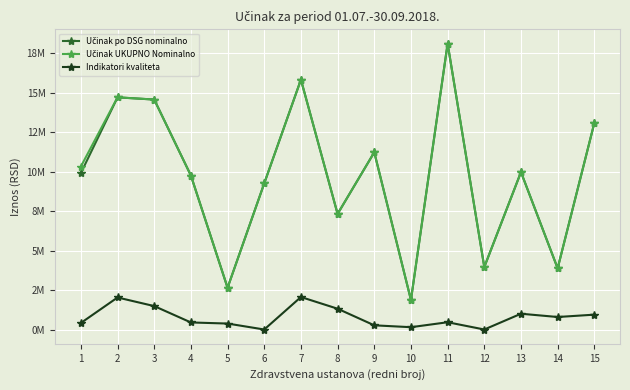

Where is the first local maximum for Učinak po DSG nominalno?

2